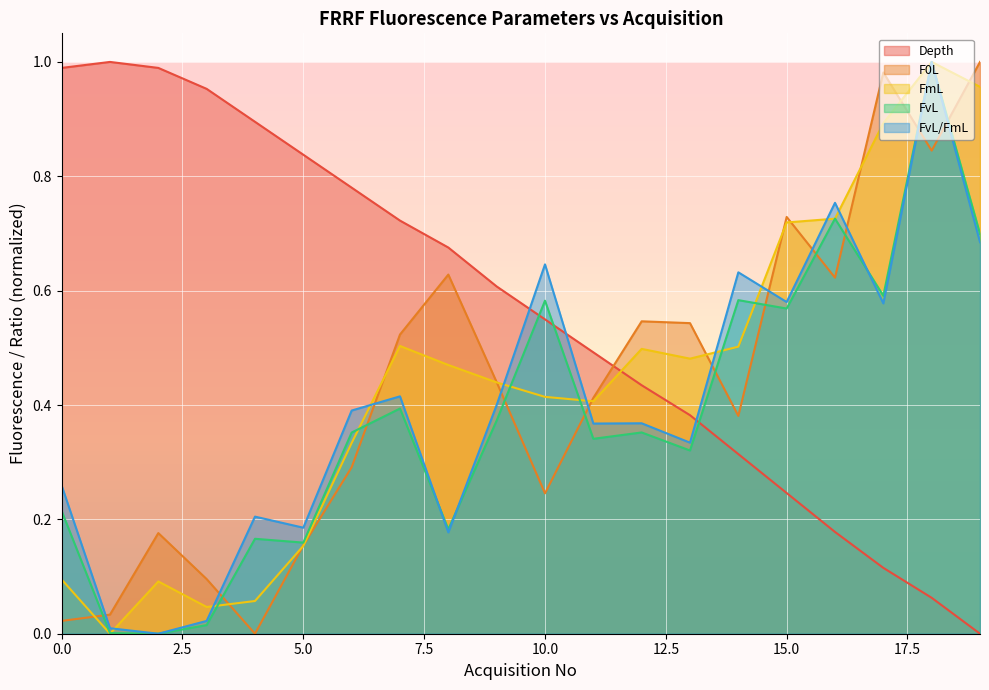

Reading left to right, list all the values displayed in this chart.

Depth: 0=1.0	1=1.0	2=1.0	3=1.0	4=0.9	5=0.8	6=0.8	7=0.7	8=0.7	9=0.6	10=0.5	11=0.5	12=0.4	13=0.4	14=0.3	15=0.2	16=0.2	17=0.1	18=0.1	19=0.0
F0L: 0=0.0	1=0.0	2=0.2	3=0.1	4=0.0	5=0.2	6=0.3	7=0.5	8=0.6	9=0.4	10=0.2	11=0.4	12=0.5	13=0.5	14=0.4	15=0.7	16=0.6	17=1.0	18=0.8	19=1.0
FmL: 0=0.1	1=0.0	2=0.1	3=0.0	4=0.1	5=0.2	6=0.3	7=0.5	8=0.5	9=0.4	10=0.4	11=0.4	12=0.5	13=0.5	14=0.5	15=0.7	16=0.7	17=0.9	18=1.0	19=1.0
FvL: 0=0.2	1=0.0	2=0.0	3=0.0	4=0.2	5=0.2	6=0.4	7=0.4	8=0.2	9=0.4	10=0.6	11=0.3	12=0.4	13=0.3	14=0.6	15=0.6	16=0.7	17=0.6	18=1.0	19=0.7
FvL/FmL: 0=0.3	1=0.0	2=0.0	3=0.0	4=0.2	5=0.2	6=0.4	7=0.4	8=0.2	9=0.4	10=0.6	11=0.4	12=0.4	13=0.3	14=0.6	15=0.6	16=0.8	17=0.6	18=1.0	19=0.7